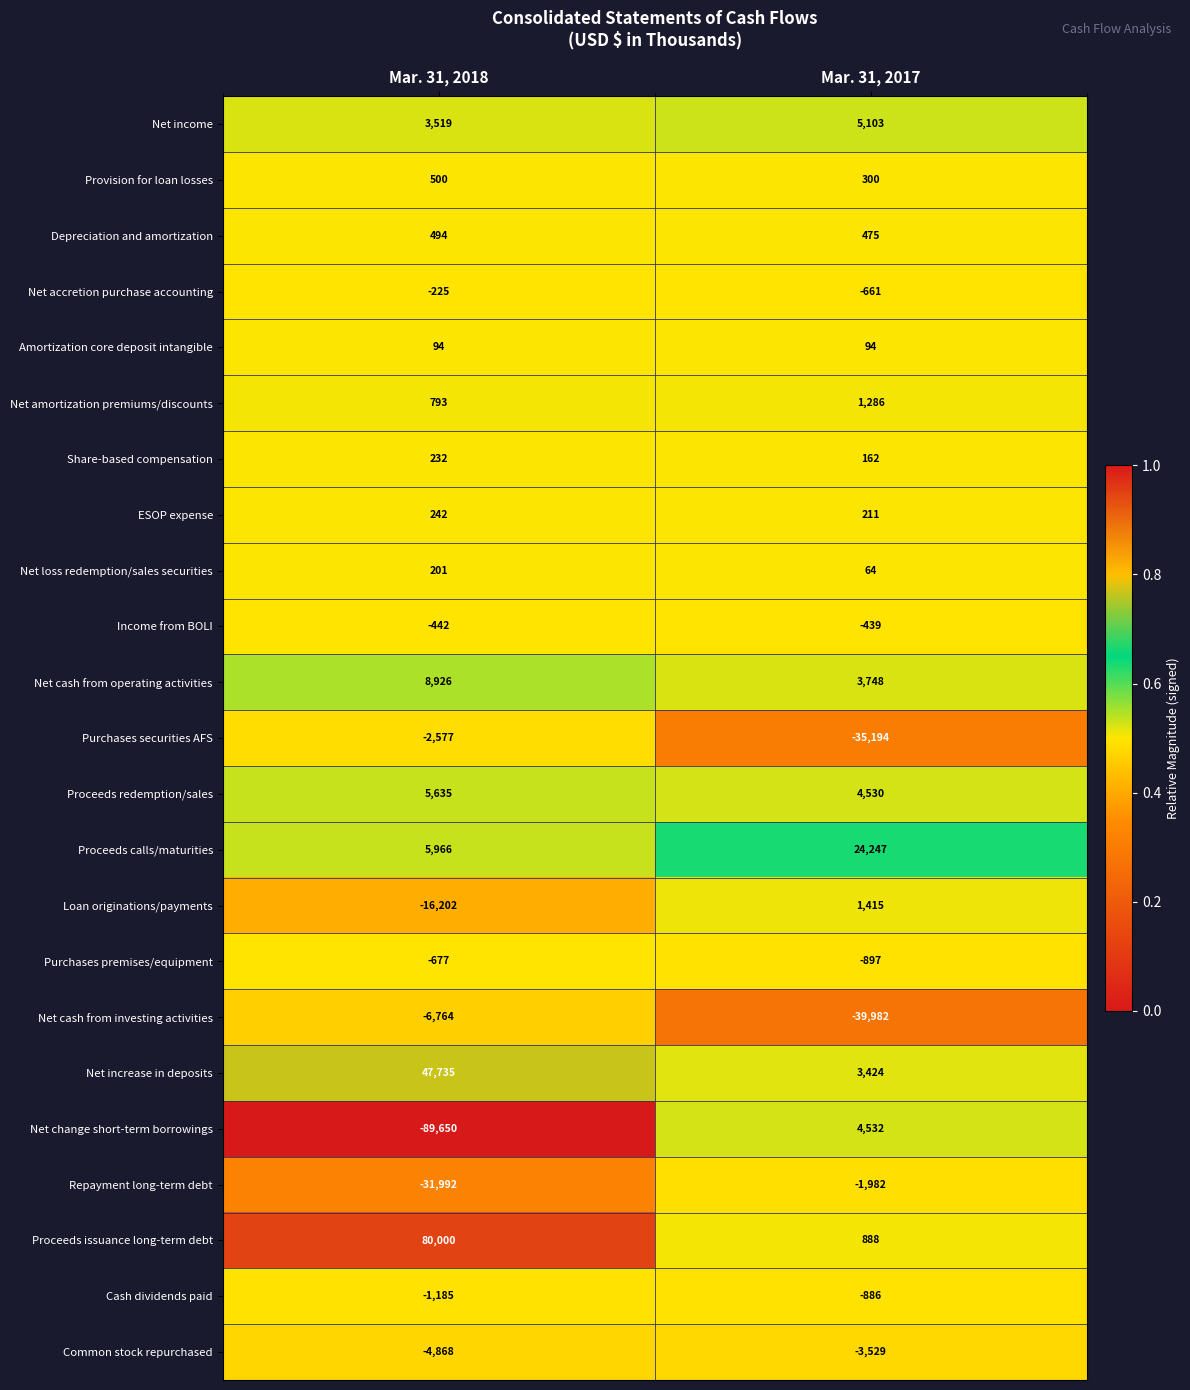

Which series has the widest spread of values?

Net change short-term borrowings